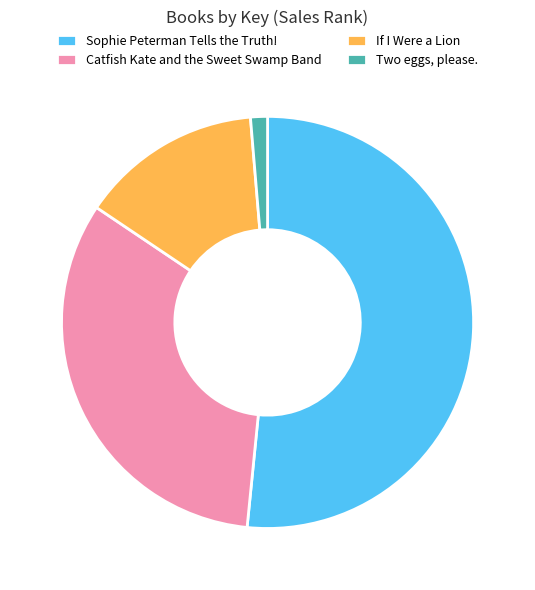

The Sophie Peterman Tells the Truth! slice represents 58% of the pie. True or false?

False